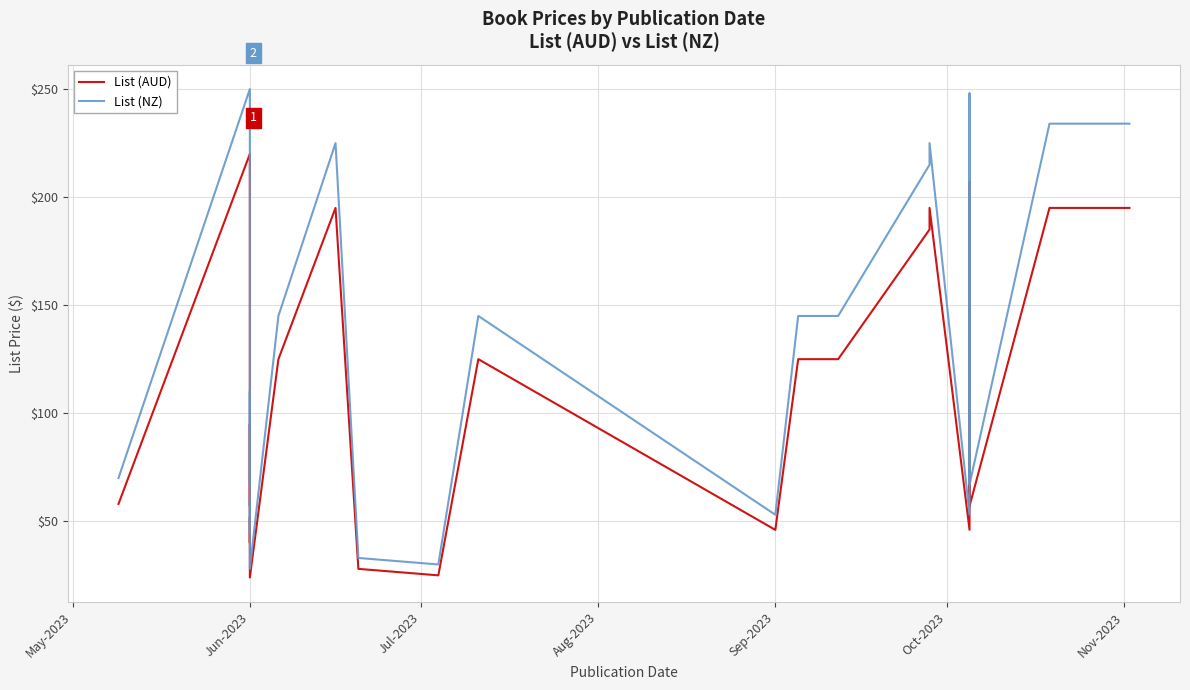

At how many categories does at least one series exceed 179?

10